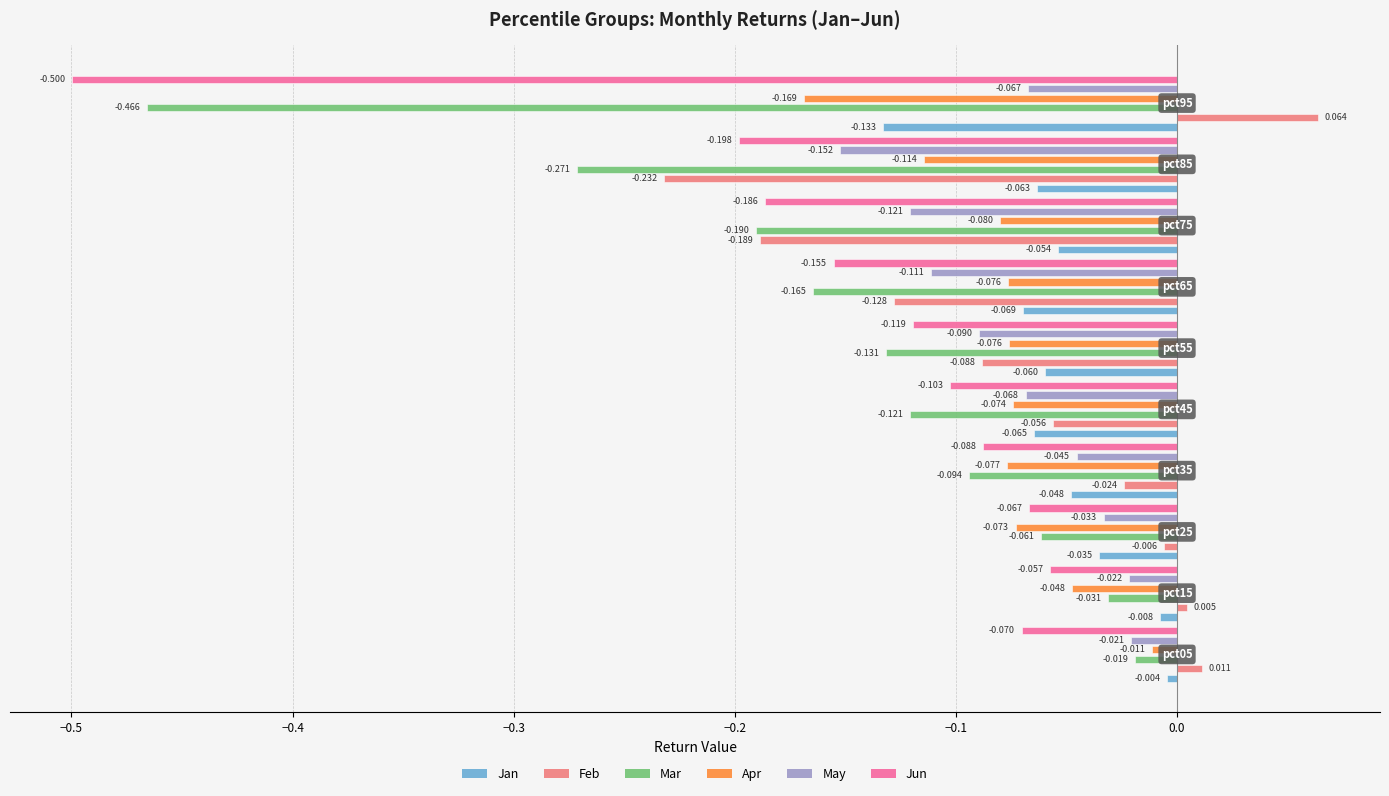

What is the minimum value shown in the chart?

-0.5